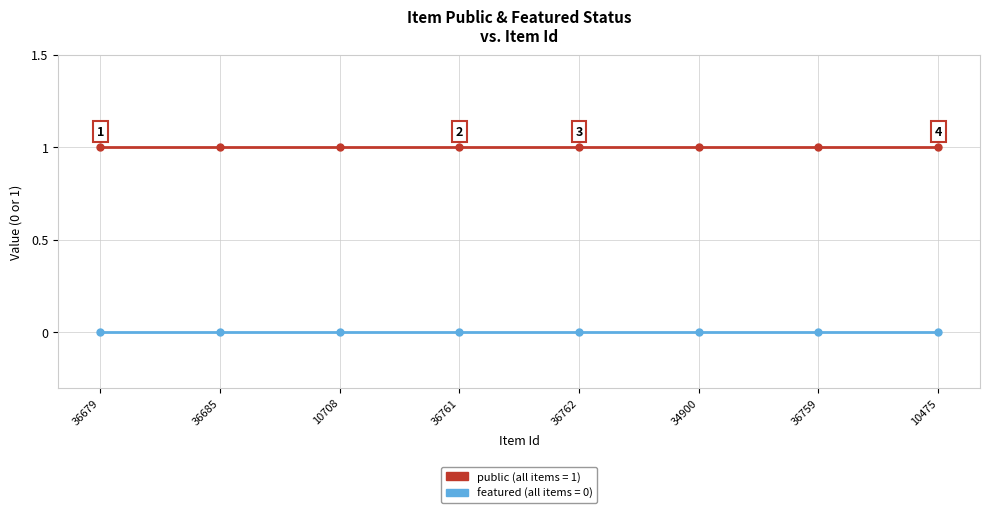

What is the label of the 3rd point from the left?

10708